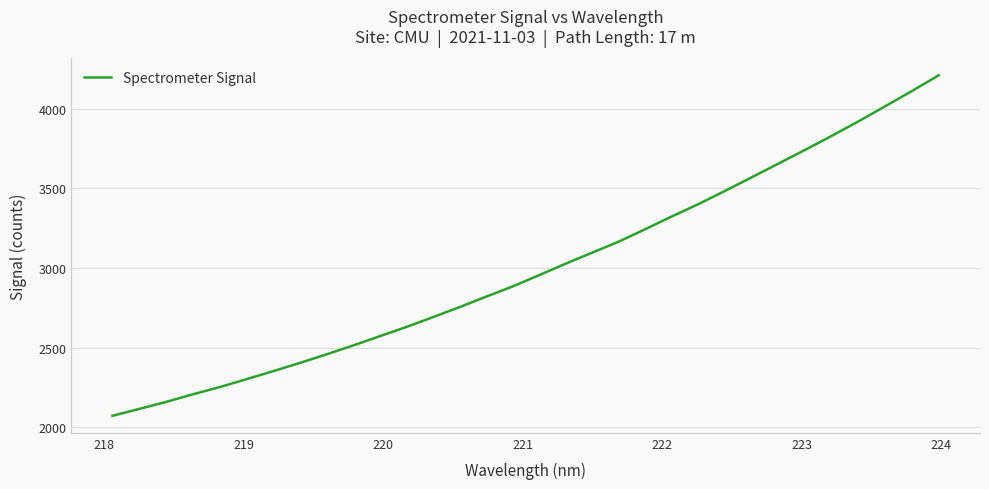

What is the difference between the maximum and minimum values?

2136.3